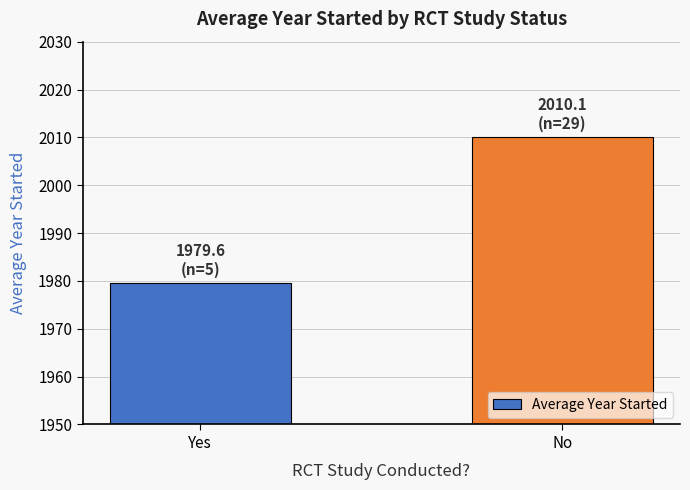

What is the difference between the values at No and Yes?

30.5